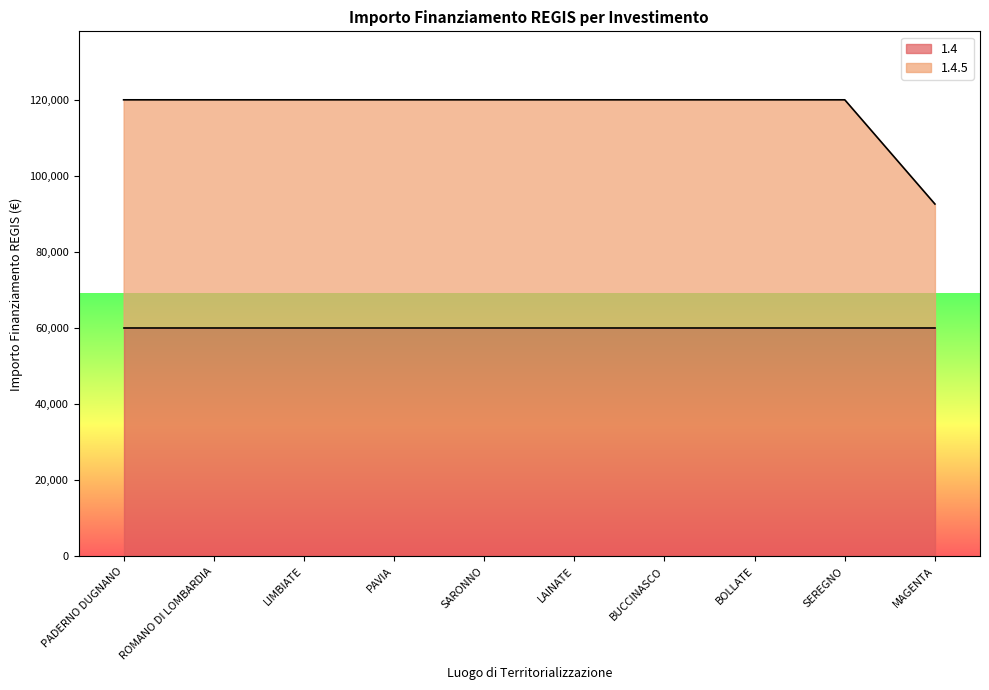

Is it true that 1.4 equals 98049 at MAGENTA?

False